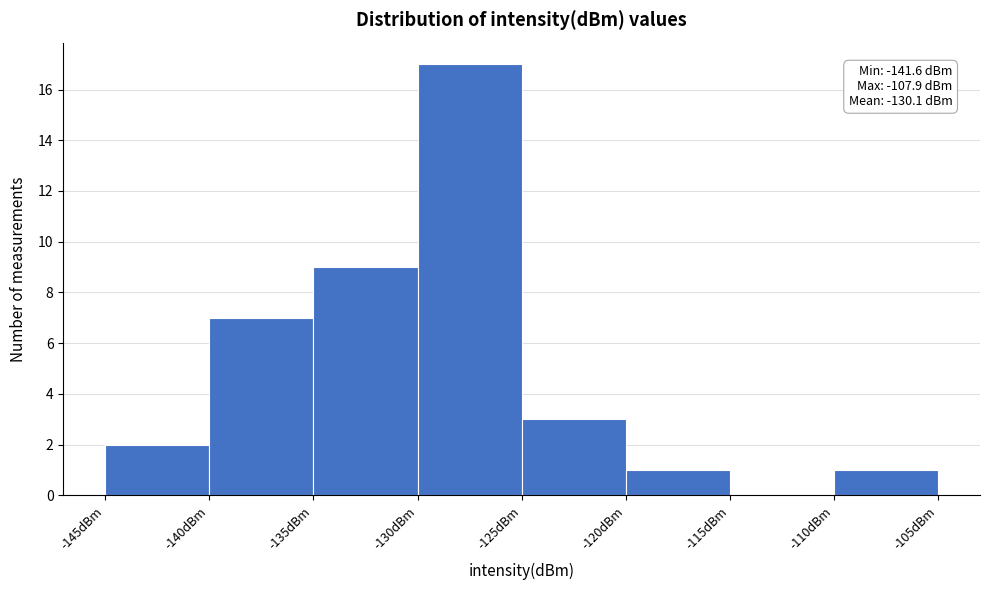

Over which range of the x-axis is the bar tallest?

-130 to -125